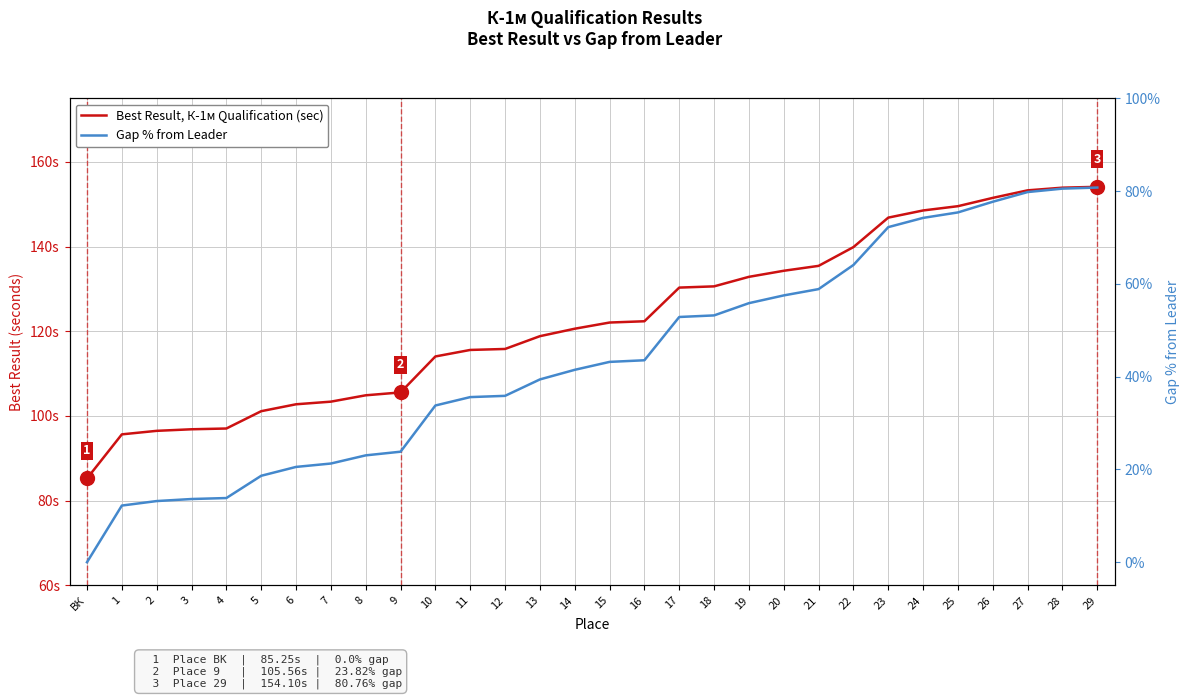

Does the chart have visible grid lines?

Yes